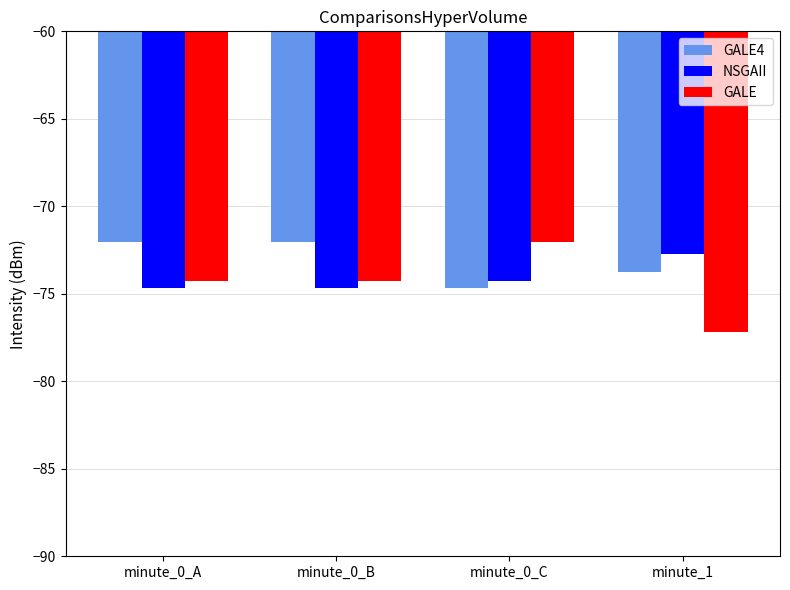

What is the difference between the NSGAII values at minute_0_A and minute_0_C?

0.4